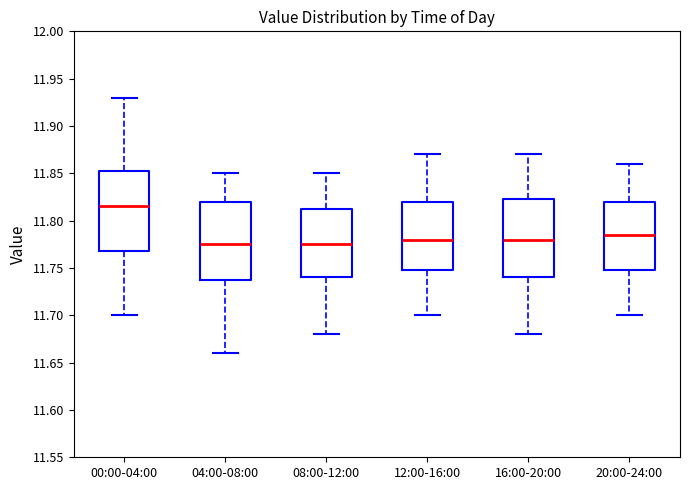

Reading left to right, transcribe this box plot: for each box, give where its median line is, the range the box spans, and where its two whiskers end, as read against the y-axis. The values are not printed on the chart, so give them approximately, as read against the axis.

00:00-04:00: median 11.815, box 11.770 to 11.855, whiskers 11.700 to 11.930
04:00-08:00: median 11.775, box 11.740 to 11.820, whiskers 11.660 to 11.850
08:00-12:00: median 11.775, box 11.740 to 11.815, whiskers 11.680 to 11.850
12:00-16:00: median 11.780, box 11.750 to 11.820, whiskers 11.700 to 11.870
16:00-20:00: median 11.780, box 11.740 to 11.825, whiskers 11.680 to 11.870
20:00-24:00: median 11.785, box 11.750 to 11.820, whiskers 11.700 to 11.860